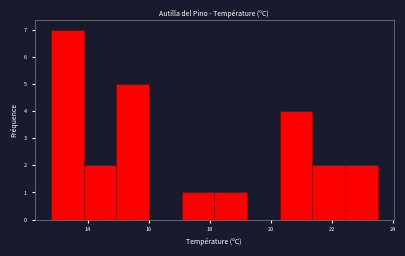

How tall is the bar that spans 22.4 to 23.6 on the x-axis? Neither the bar edges nor the heights are printed on the chart, so give them approximately, as read against the axes.

2